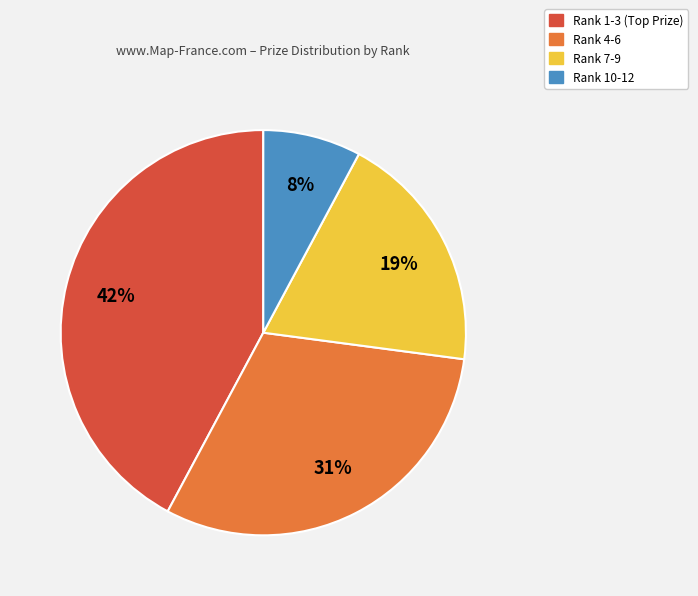

What percentage is the Rank 10-12 slice, to the nearest percent?

8%